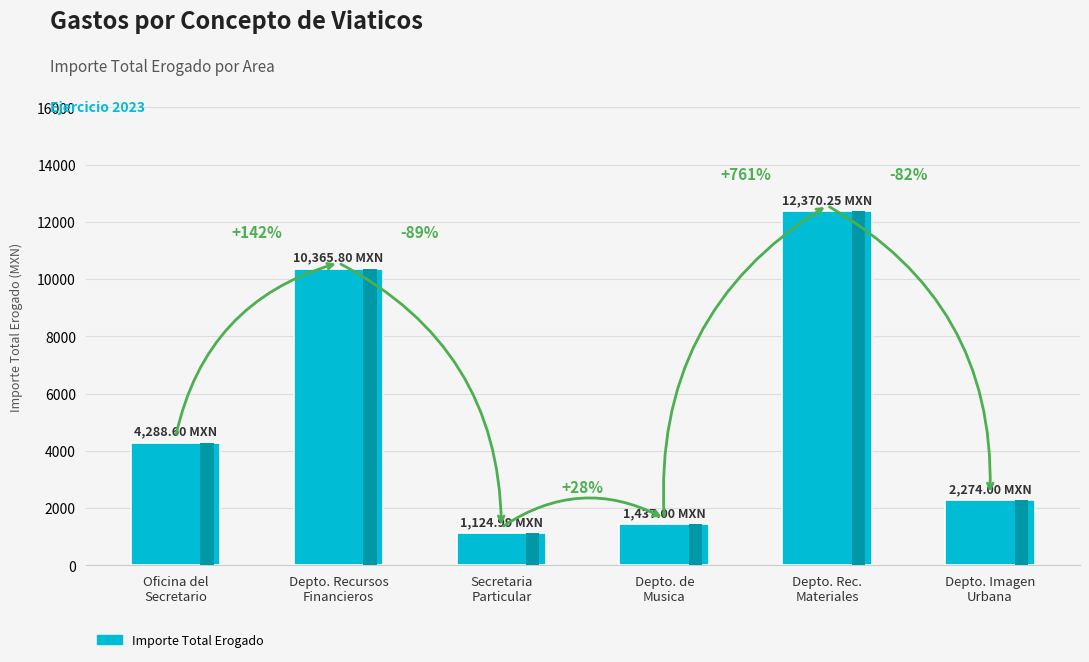

What is the change in value from Oficina del
Secretario to Secretaria
Particular?

-3163.6